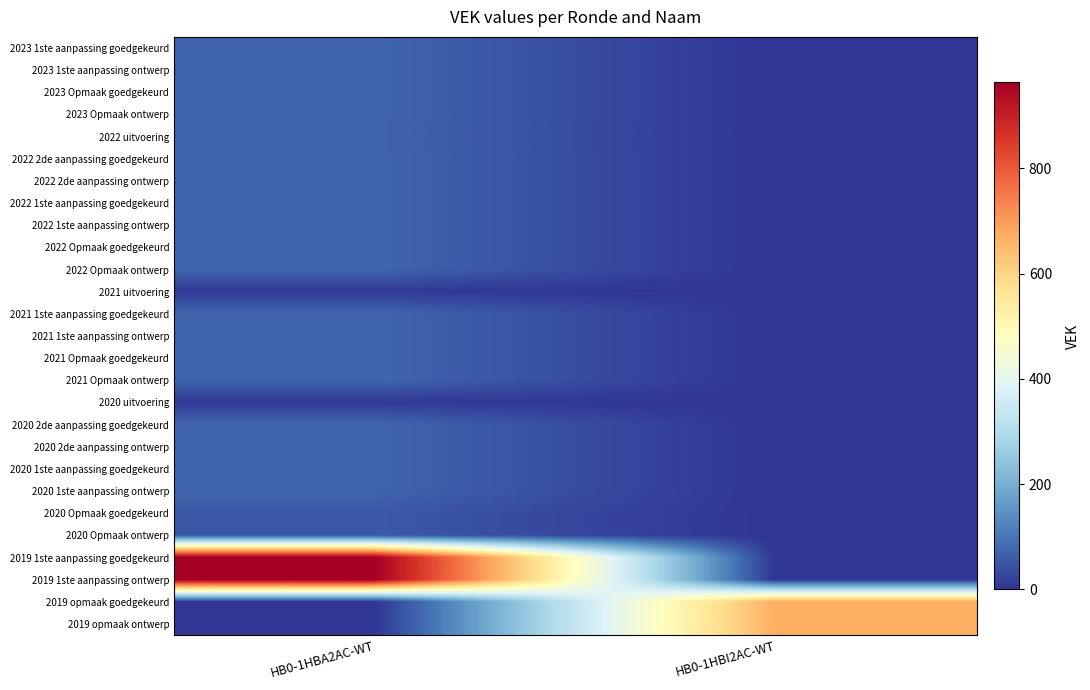

List the series in order of their peak value, lowest first.

2021 uitvoering, 2020 uitvoering, 2020 Opmaak goedgekeurd, 2020 Opmaak ontwerp, 2022 uitvoering, 2023 1ste aanpassing goedgekeurd, 2023 1ste aanpassing ontwerp, 2023 Opmaak goedgekeurd, 2023 Opmaak ontwerp, 2022 2de aanpassing goedgekeurd, 2022 2de aanpassing ontwerp, 2022 1ste aanpassing goedgekeurd, 2022 1ste aanpassing ontwerp, 2022 Opmaak goedgekeurd, 2022 Opmaak ontwerp, 2021 1ste aanpassing goedgekeurd, 2021 1ste aanpassing ontwerp, 2021 Opmaak goedgekeurd, 2021 Opmaak ontwerp, 2020 2de aanpassing goedgekeurd, 2020 2de aanpassing ontwerp, 2020 1ste aanpassing goedgekeurd, 2020 1ste aanpassing ontwerp, 2019 opmaak goedgekeurd, 2019 opmaak ontwerp, 2019 1ste aanpassing goedgekeurd, 2019 1ste aanpassing ontwerp